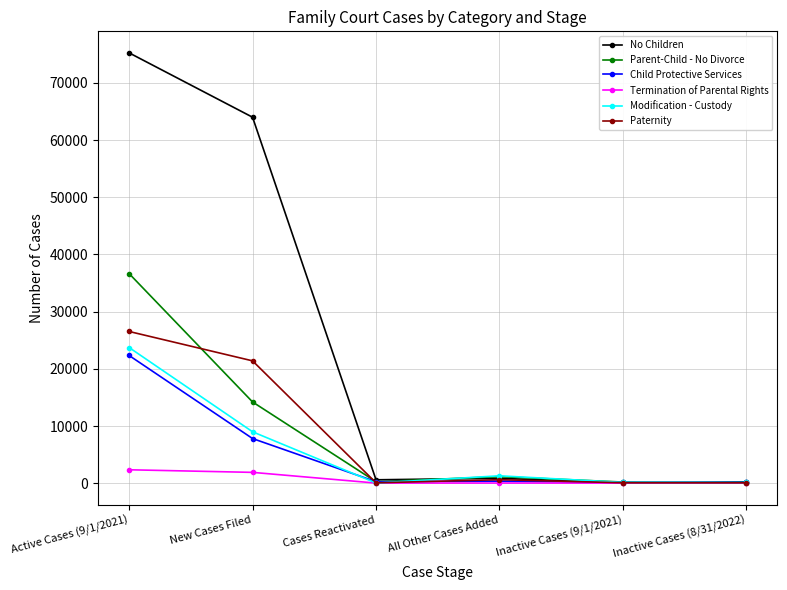

Where is Child Protective Services nearest to the value 11236?

New Cases Filed